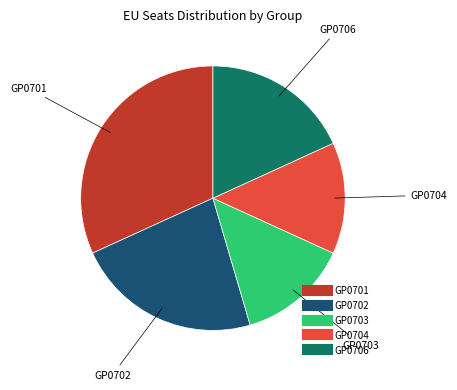

The GP0701 slice represents 32% of the pie. True or false?

True